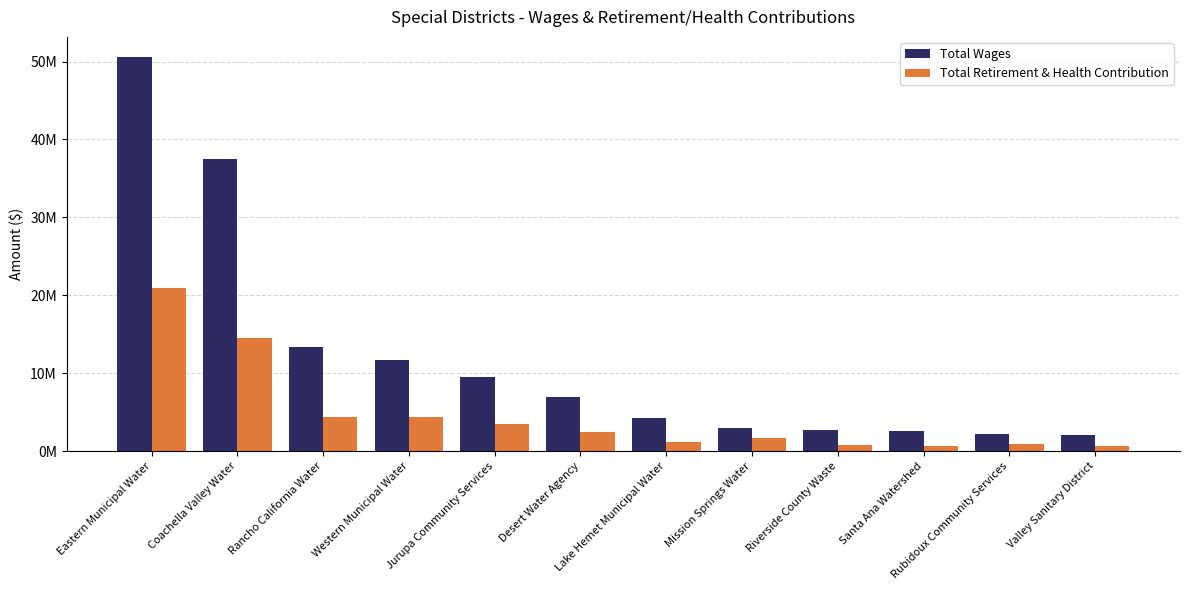

Which series changed the most between Coachella Valley Water and Santa Ana Watershed?

Total Wages